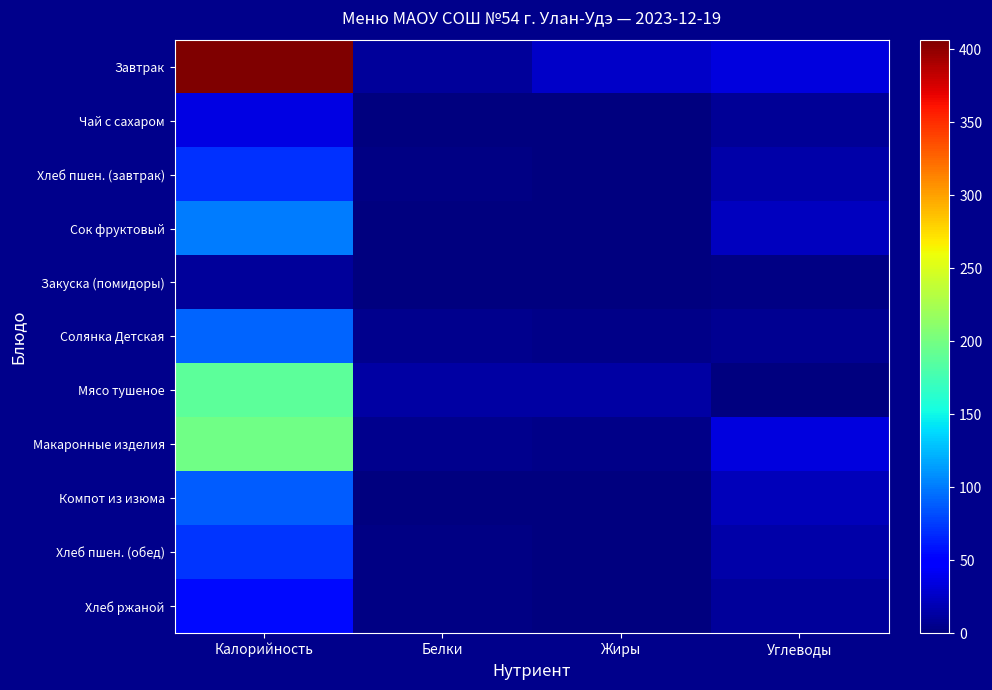

What is the total value across all series at Белки?

44.7